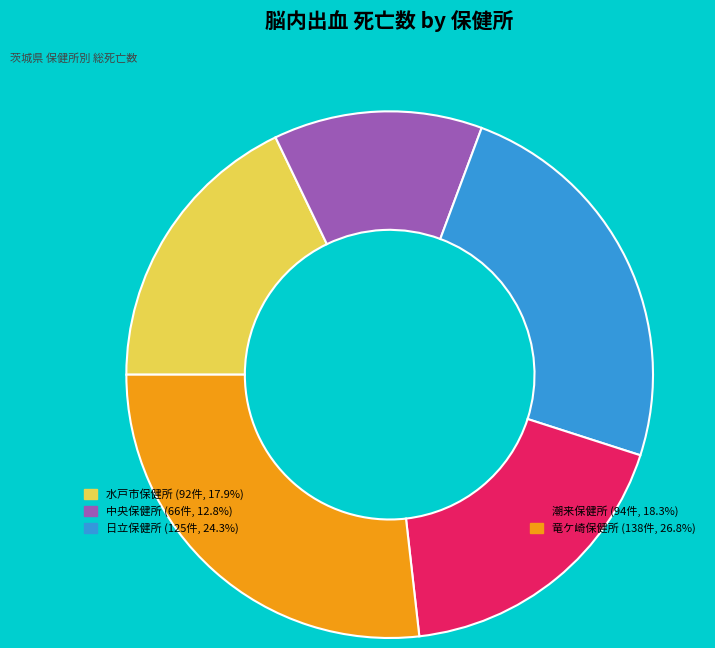

Is there a majority slice in this chart?

No